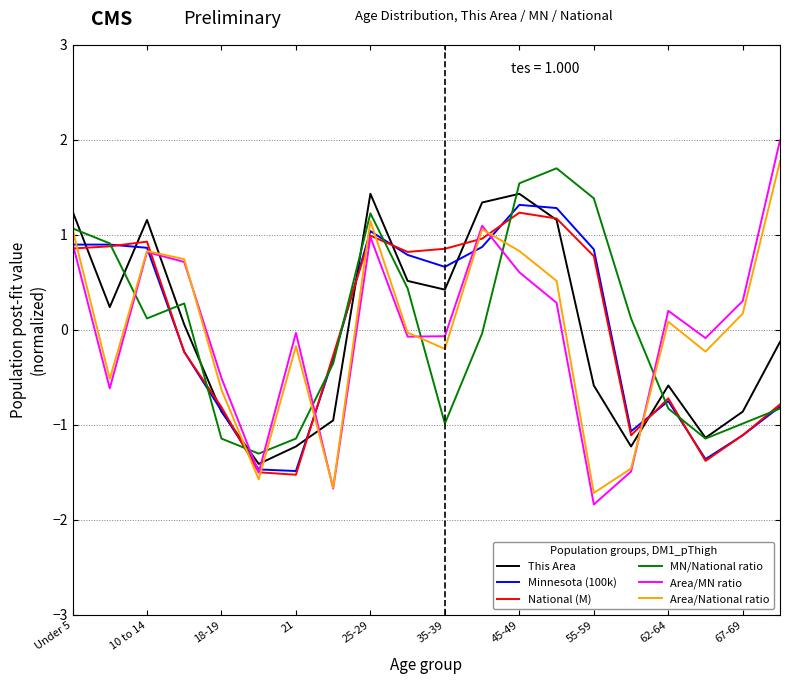

Which series has the largest range (max minus min)?

Area/MN ratio